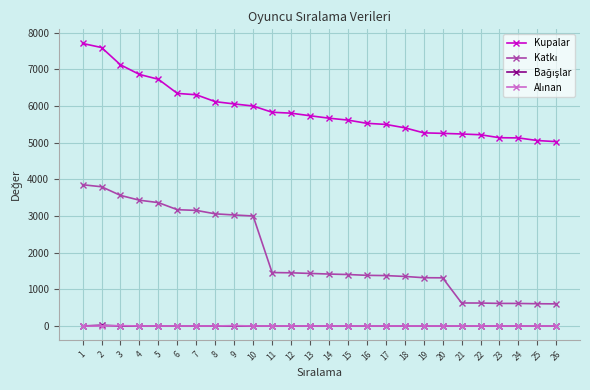

What is the maximum value shown in the chart?

7709